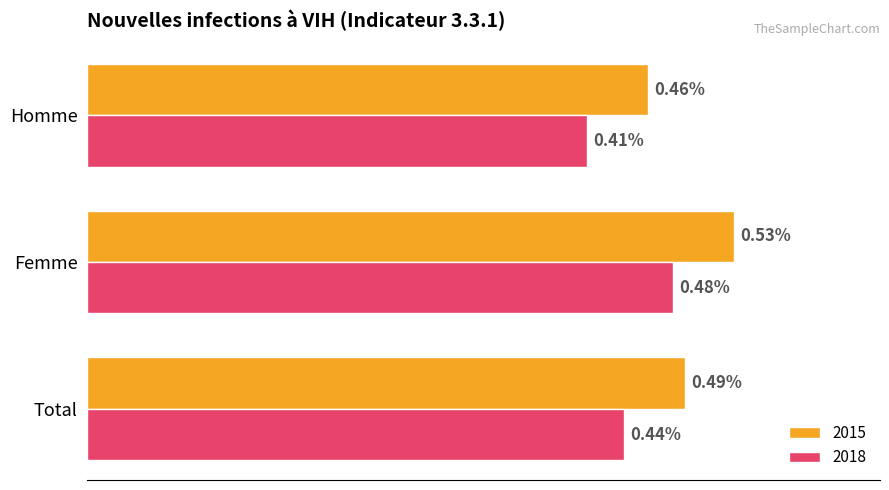

Is the value of 2015 at Total greater than the value of 2018 at Total?

Yes